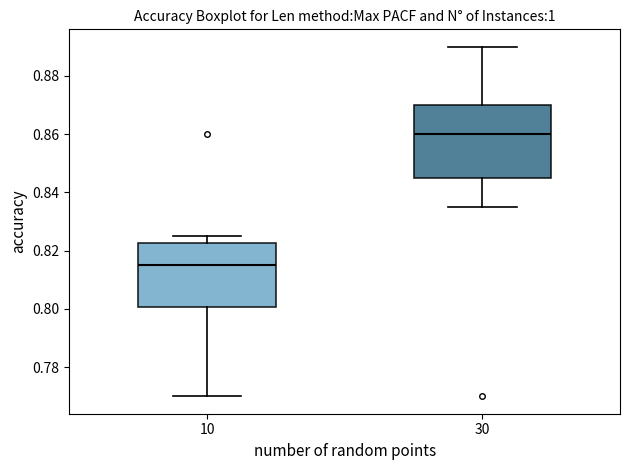

Reading left to right, read every box against the y-axis: the position of its median line, the range the box covers, and the ends of its whiskers. The values are not printed on the chart, so give them approximately, as read against the axis.

10: median 0.816, box 0.800 to 0.822, whiskers 0.770 to 0.826
30: median 0.860, box 0.846 to 0.870, whiskers 0.836 to 0.890